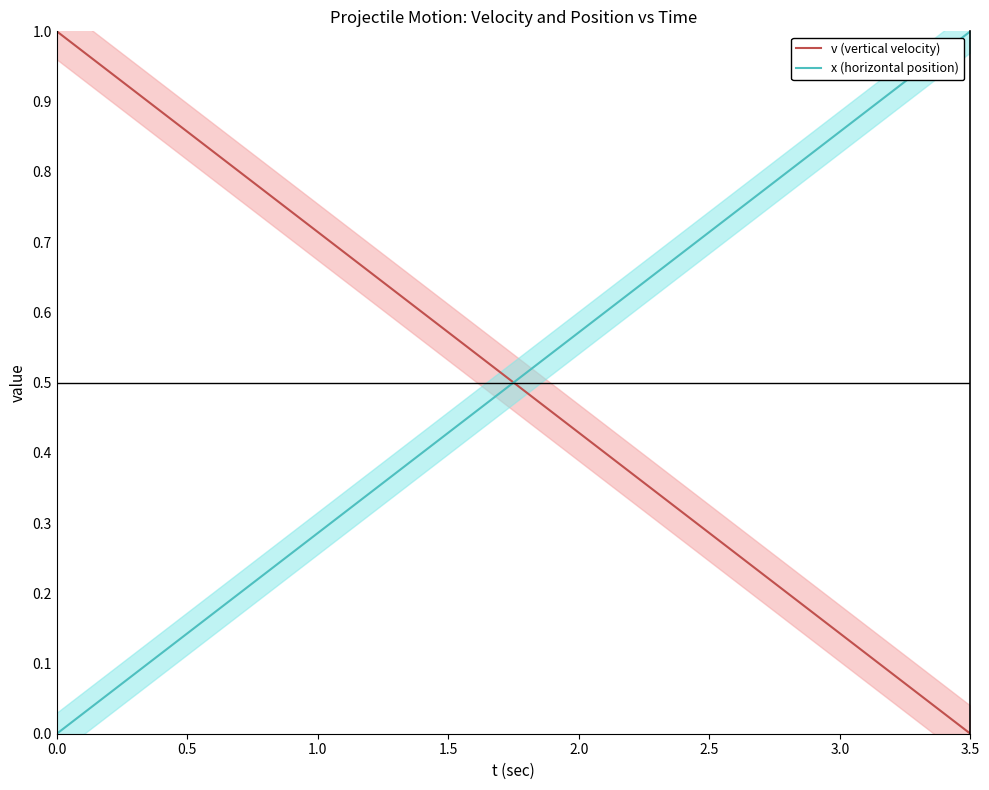

Which series has the widest spread of values?

v (vertical velocity)